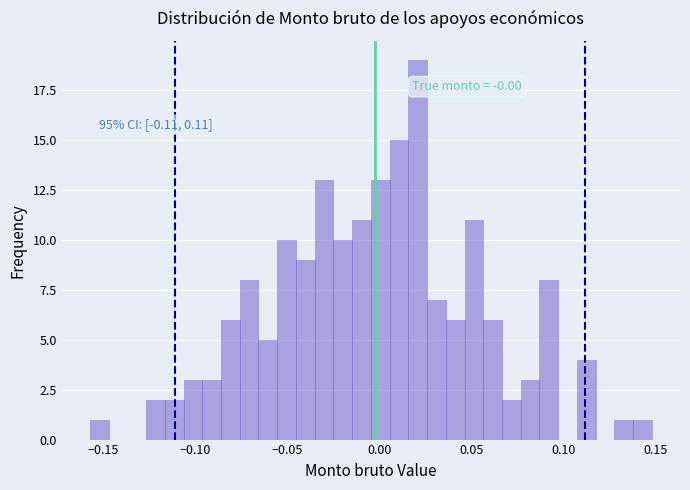

Around what value on the x-axis is the tallest bar? Give the approximate position of its centre, as read against the axis.

0.020